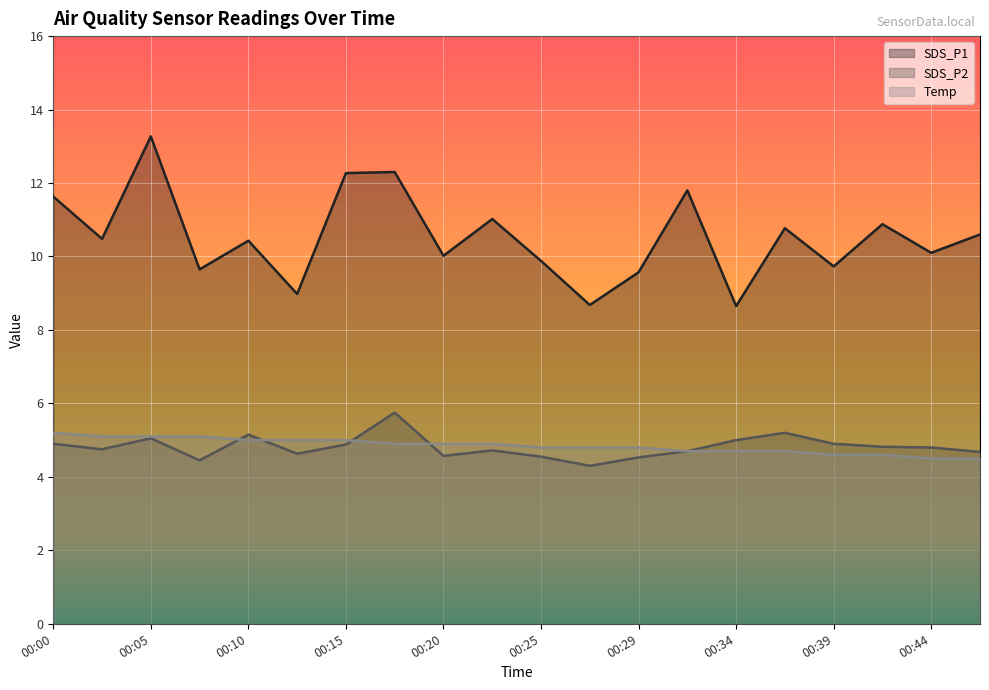

In SDS_P1, how many points are higher than both neighbors (excluding endpoints)?

7